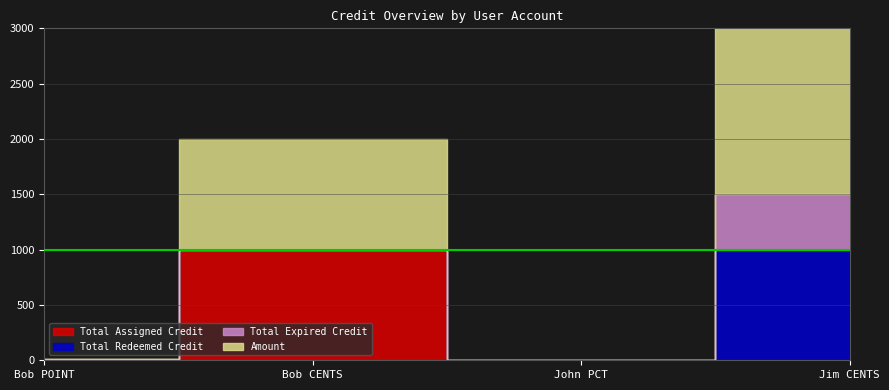

Which series changed the most between Bob POINT and Bob CENTS?

totalAssignedCredit